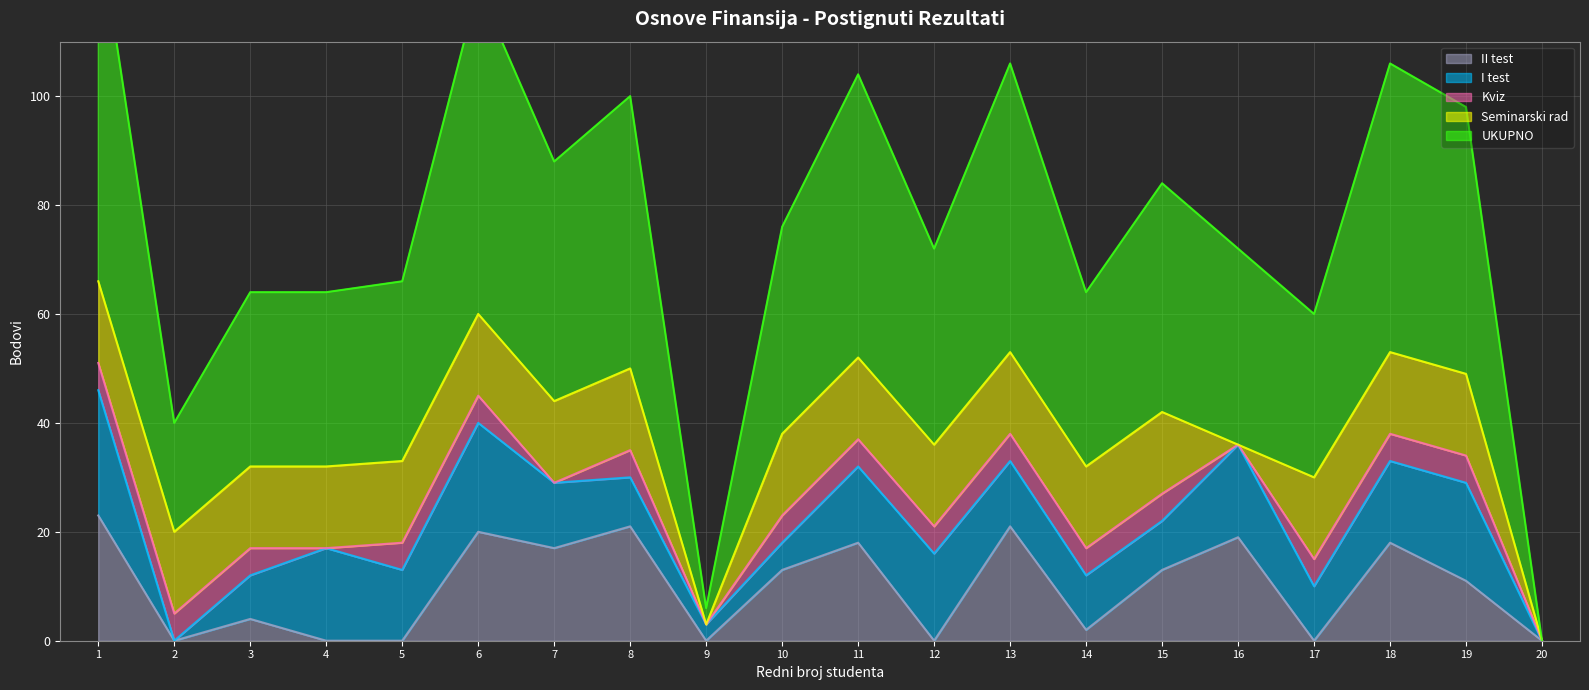

Reading left to right, transcribe all the data shown in this chart.

UKUPNO: 1=66	2=20	3=32	4=32	5=33	6=60	7=44	8=50	9=3	10=38	11=52	12=36	13=53	14=32	15=42	16=36	17=30	18=53	19=49	20=0
Seminarski rad: 1=15	2=15	3=15	4=15	5=15	6=15	7=15	8=15	9=0	10=15	11=15	12=15	13=15	14=15	15=15	16=0	17=15	18=15	19=15	20=0
Kviz: 1=5	2=5	3=5	4=0	5=5	6=5	7=0	8=5	9=0	10=5	11=5	12=5	13=5	14=5	15=5	16=0	17=5	18=5	19=5	20=0
I test: 1=23	2=0	3=8	4=17	5=13	6=20	7=12	8=9	9=3	10=5	11=14	12=16	13=12	14=10	15=9	16=17	17=10	18=15	19=18	20=0
II test: 1=23	2=0	3=4	4=0	5=0	6=20	7=17	8=21	9=0	10=13	11=18	12=0	13=21	14=2	15=13	16=19	17=0	18=18	19=11	20=0